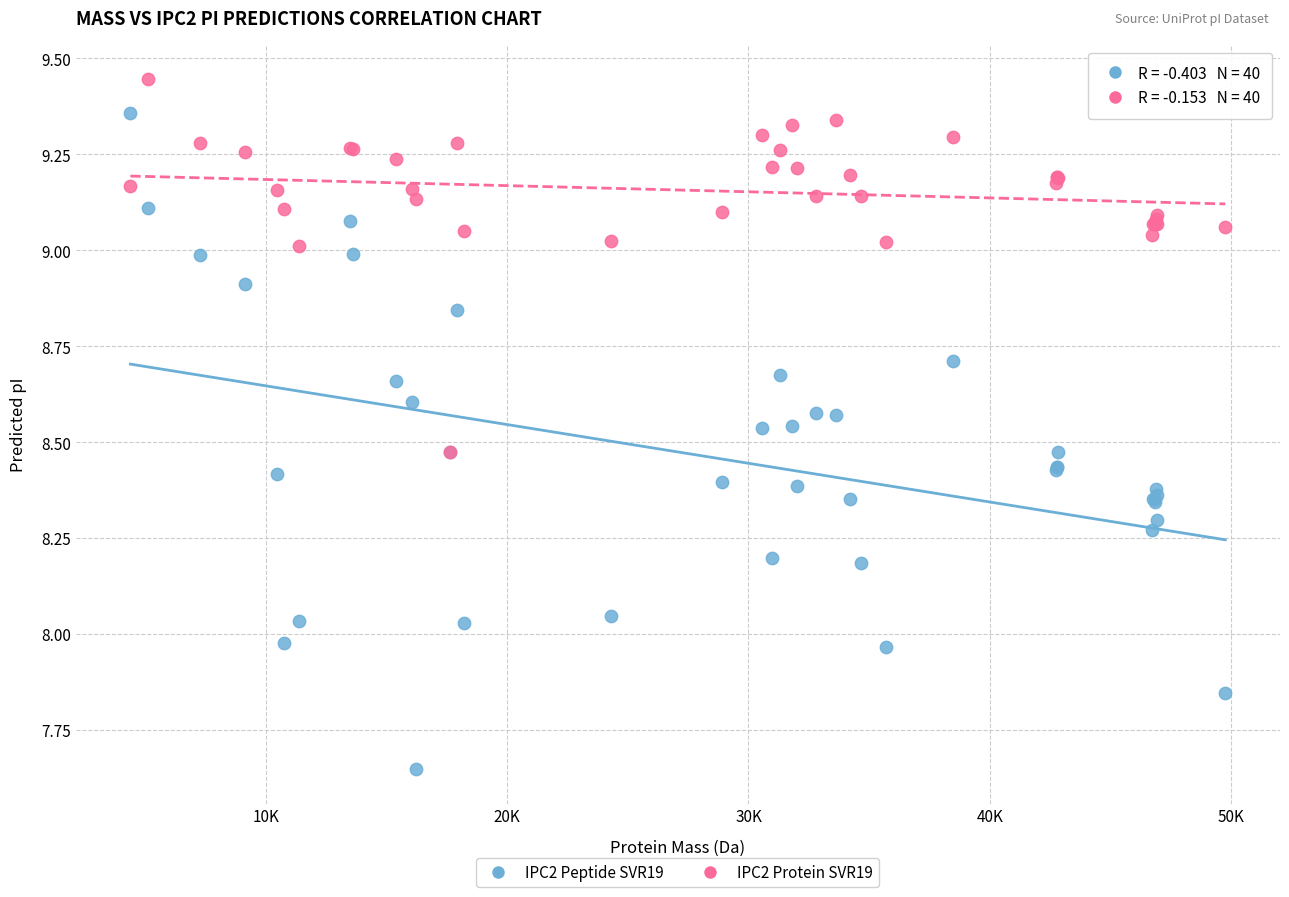

Which series contains the lowest Y value?

IPC2 Peptide SVR19